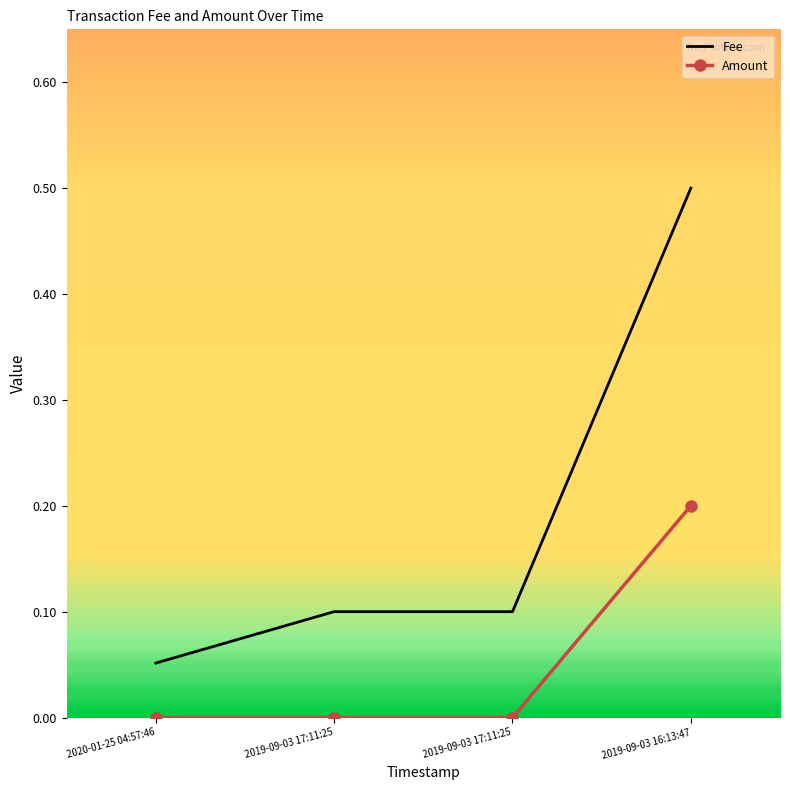

How many series are shown in this chart?

2